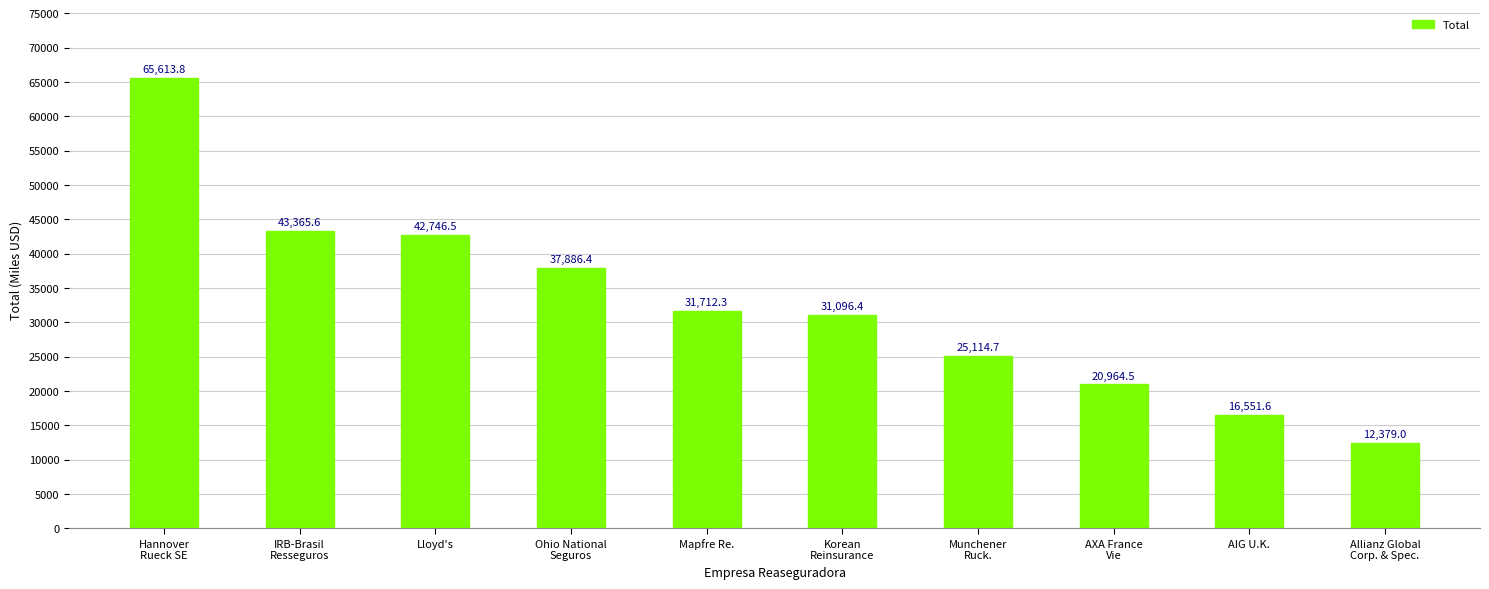

List the labels in order of value, smallest first.

Allianz Global
Corp. & Spec., AIG U.K., AXA France
Vie, Munchener
Ruck., Korean
Reinsurance, Mapfre Re., Ohio National
Seguros, Lloyd's, IRB-Brasil
Resseguros, Hannover
Rueck SE